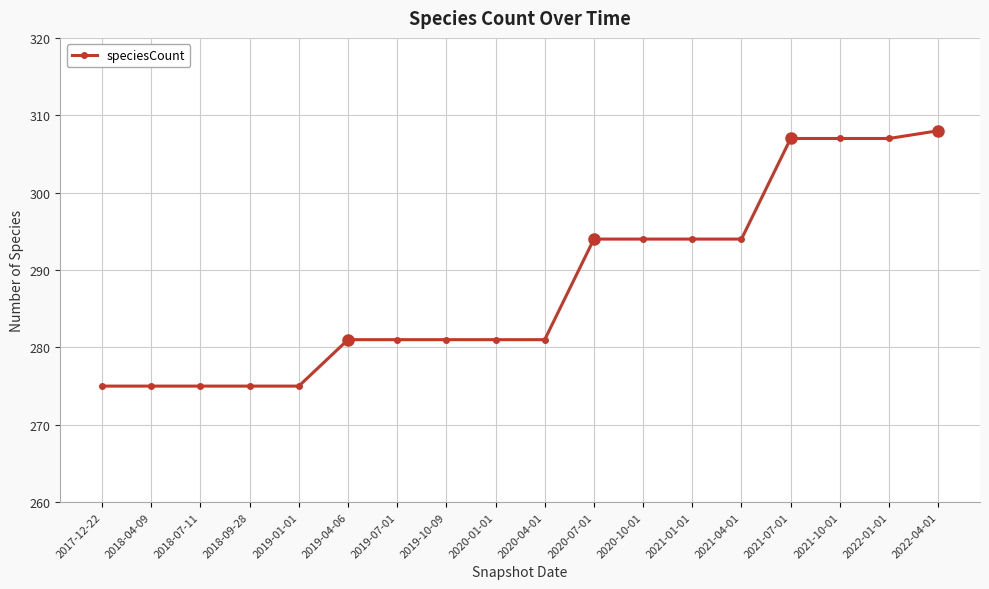

The chart shows a value of 530 at 2022-01-01. True or false?

False